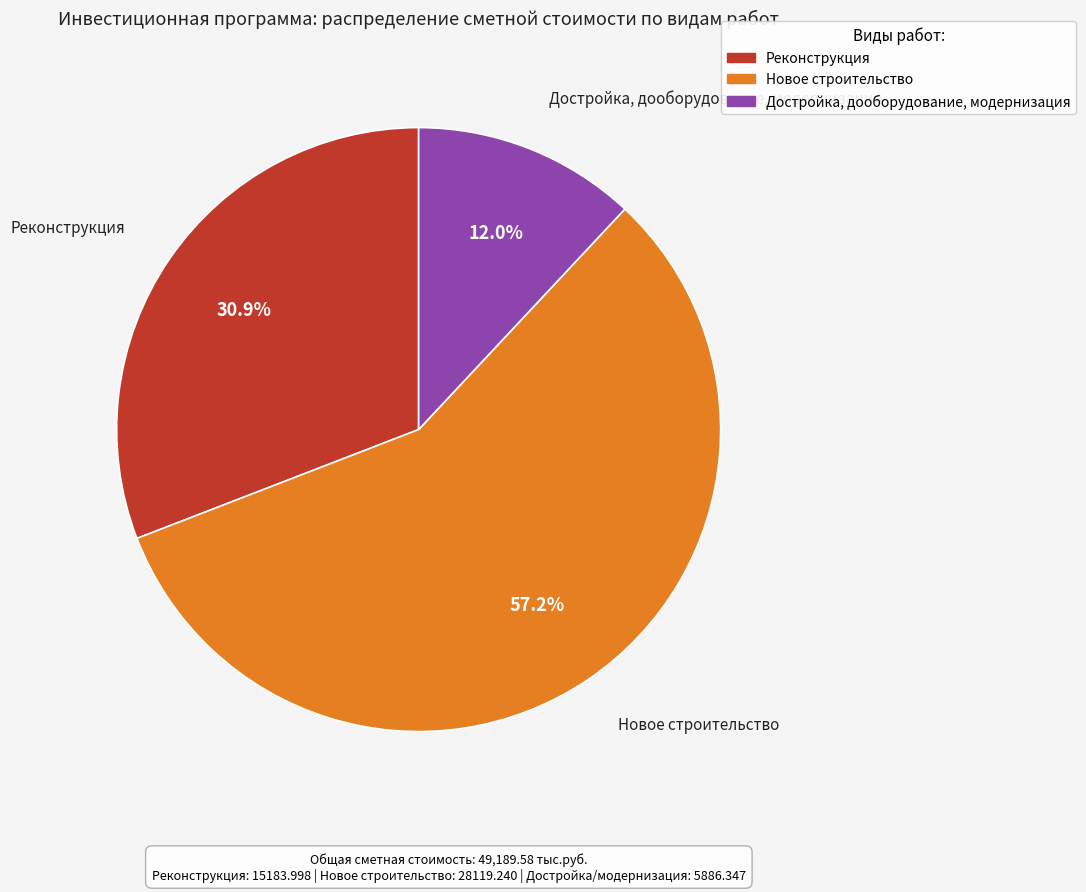

To the nearest percent, what is the difference between the largest and smallest slice percentages?

45%